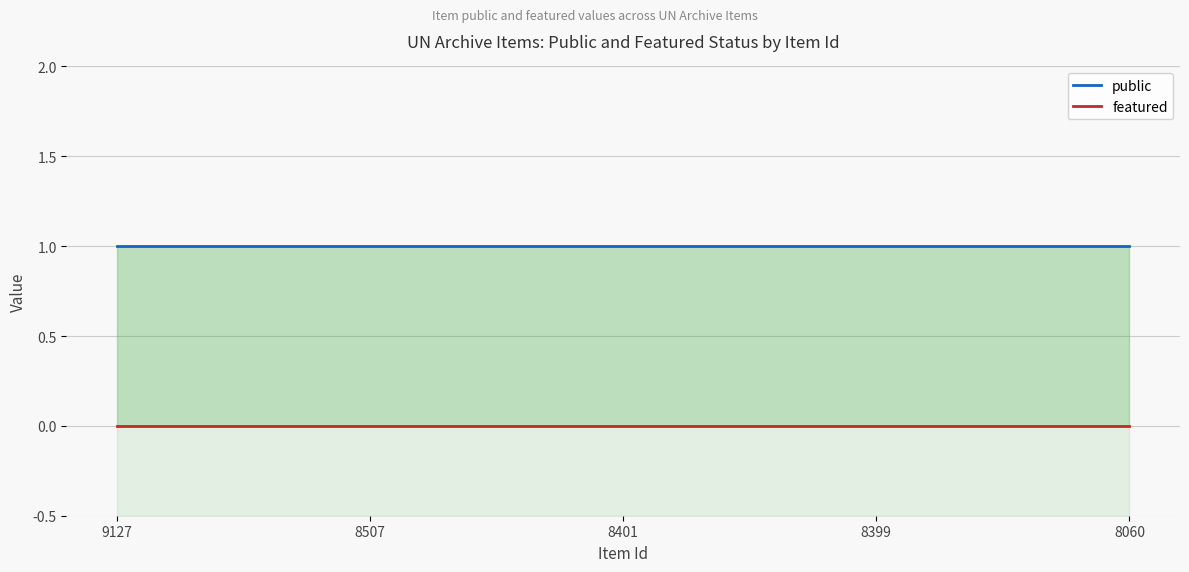

Which series changed the most between 8401 and 8060?

public